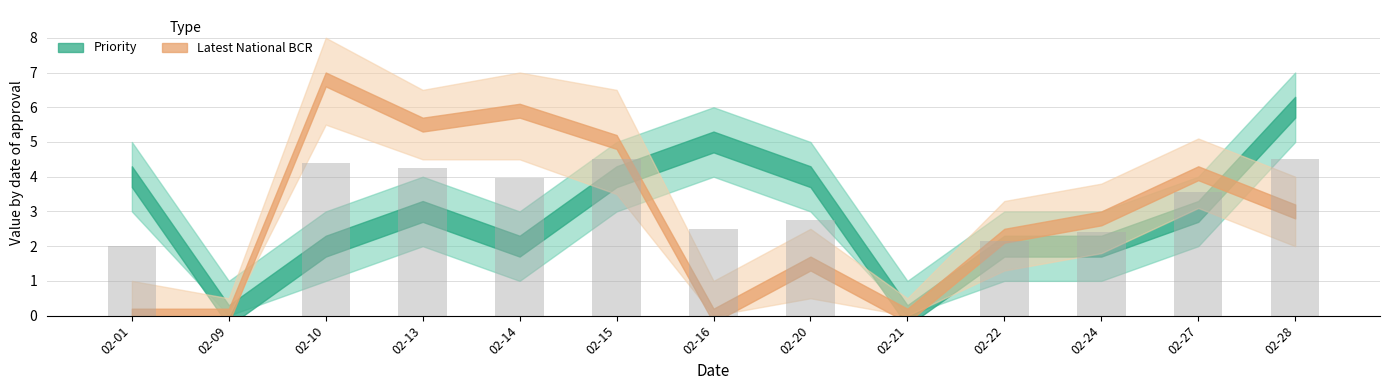

What is the maximum value shown in the chart?

4.5